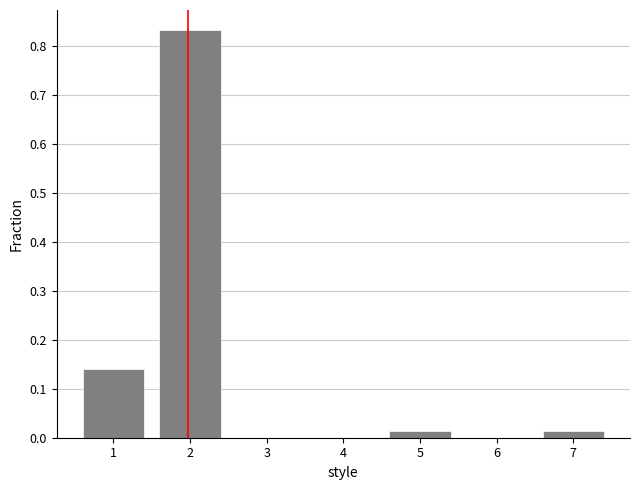

What is the sum of all values?

1.0